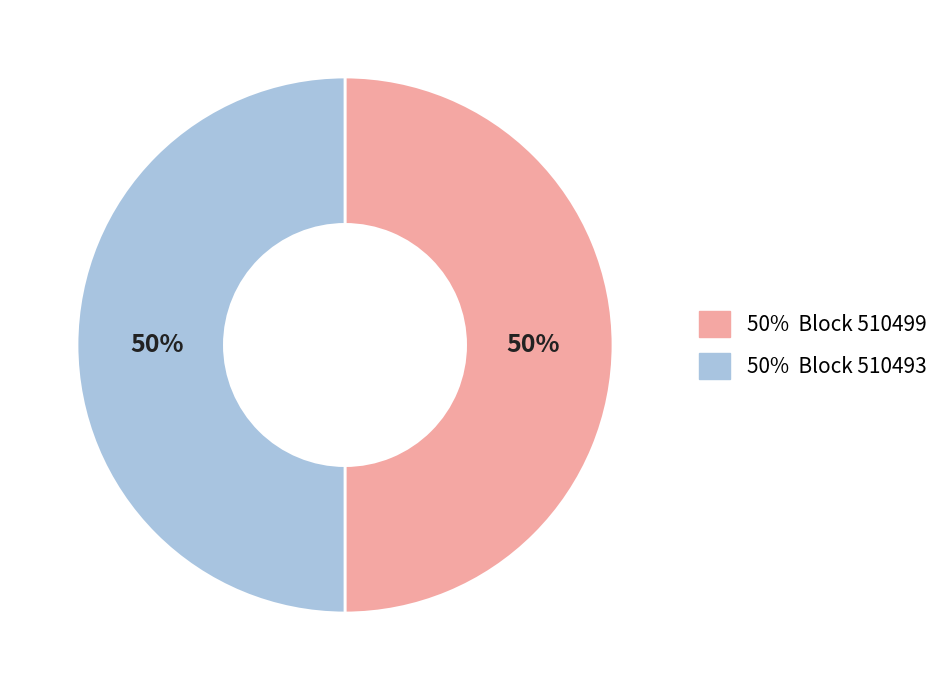

True or false: 50% Block 510493 accounts for 50% of the total.

True